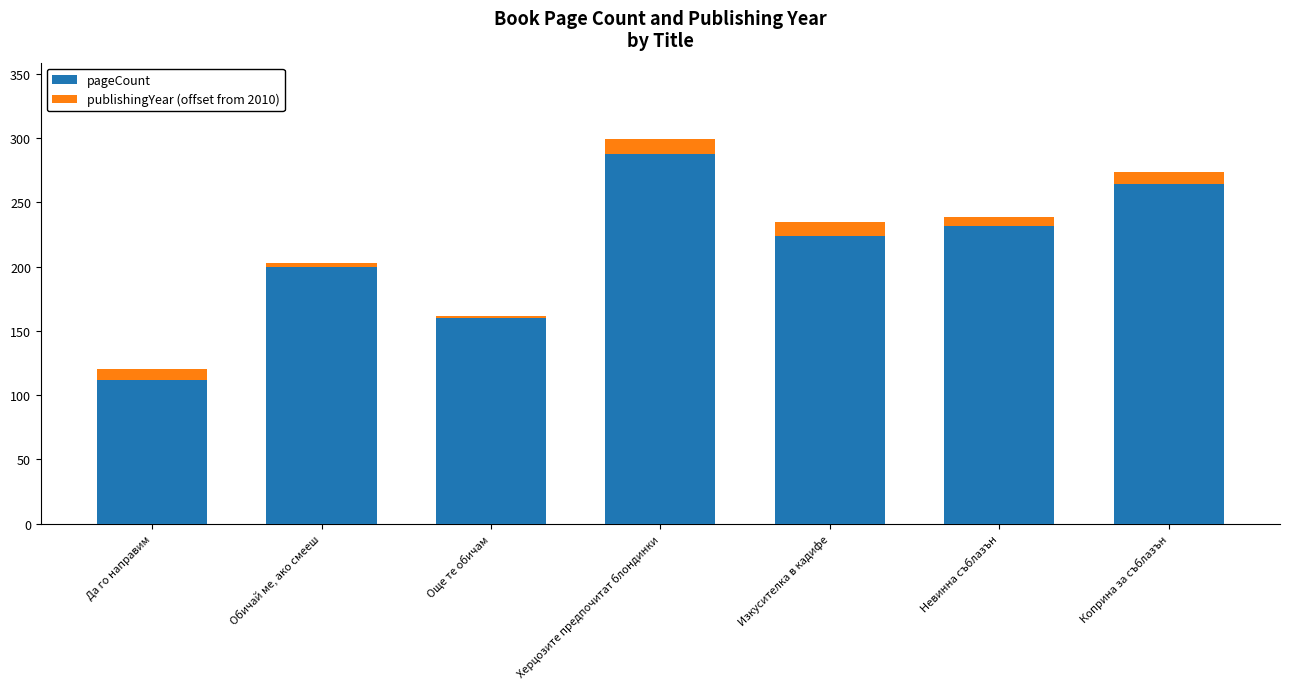

What value does the pageCount series have at Изкусителка в кадифе?

224